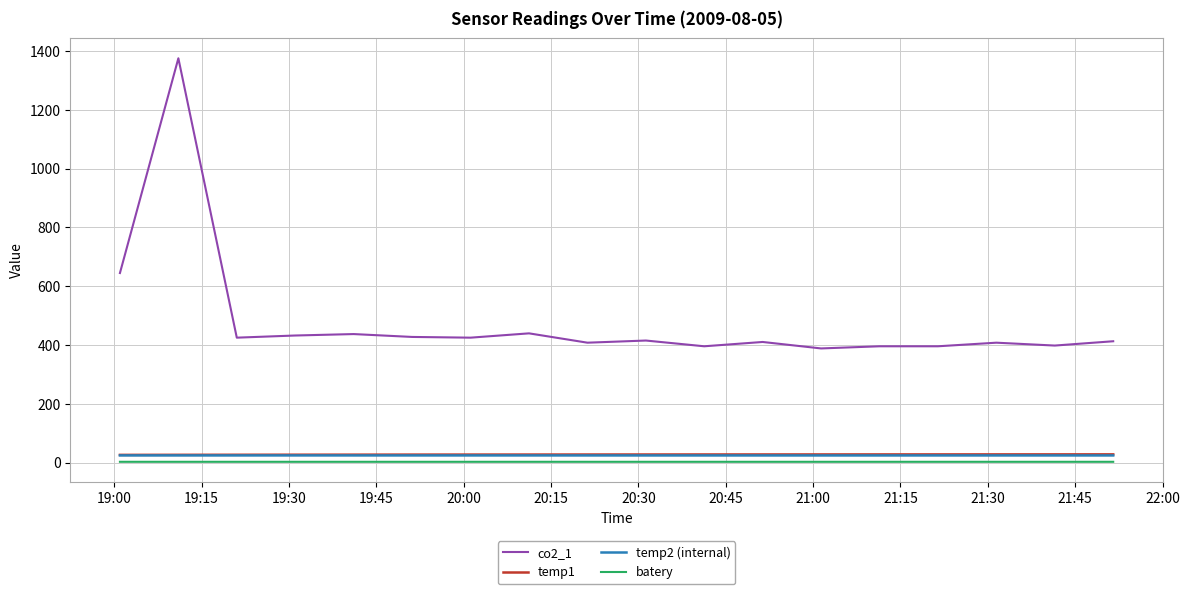

Which series has the largest total across all categories?

co2_1